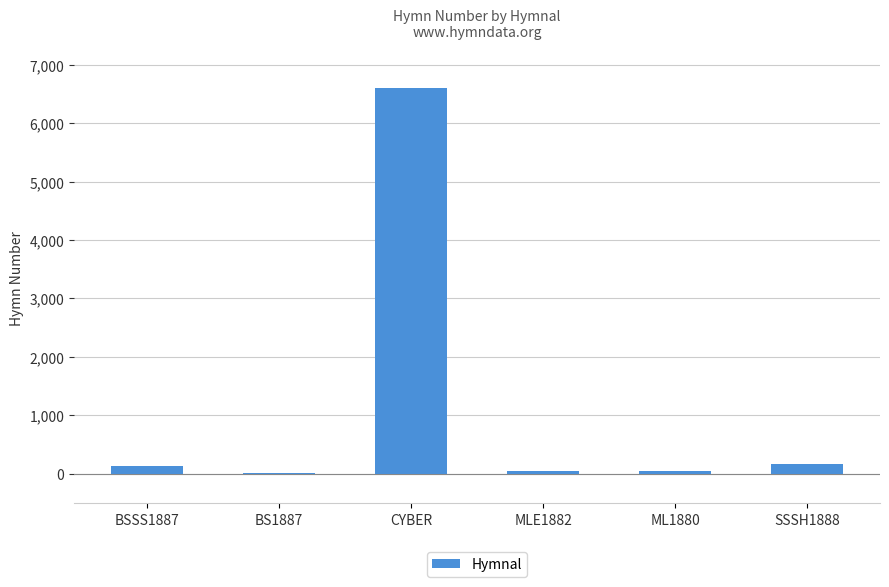

What is the ratio of the value at BSSS1887 to the value at SSSH1888?

0.8